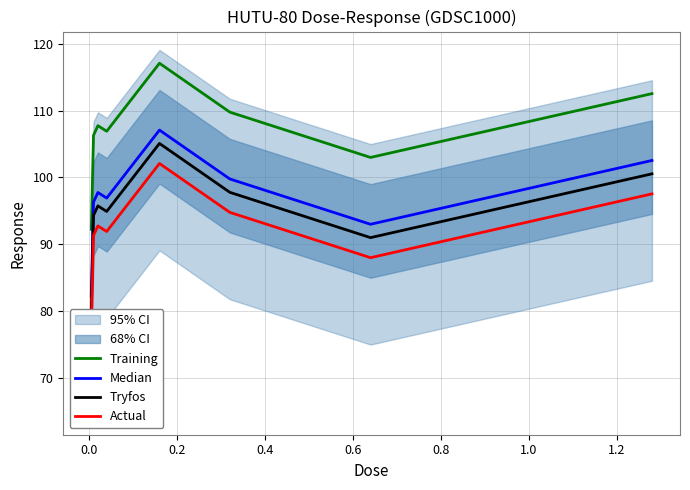

True or false: Actual and Median intersect in this chart.

False